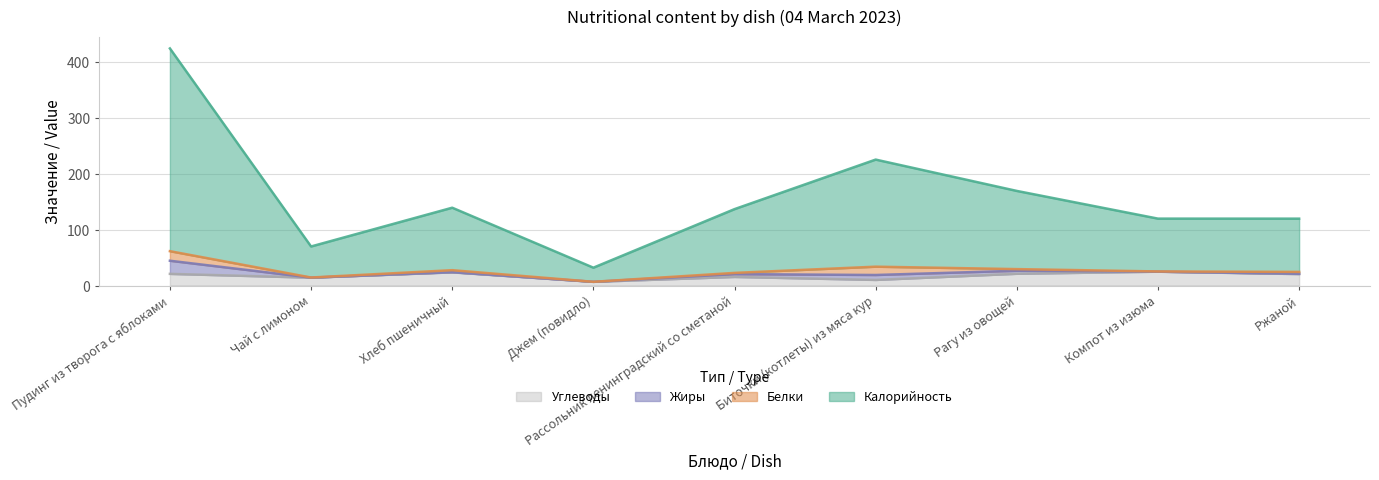

True or false: Углеводы has a value of 14.1 at Чай с лимоном.

True